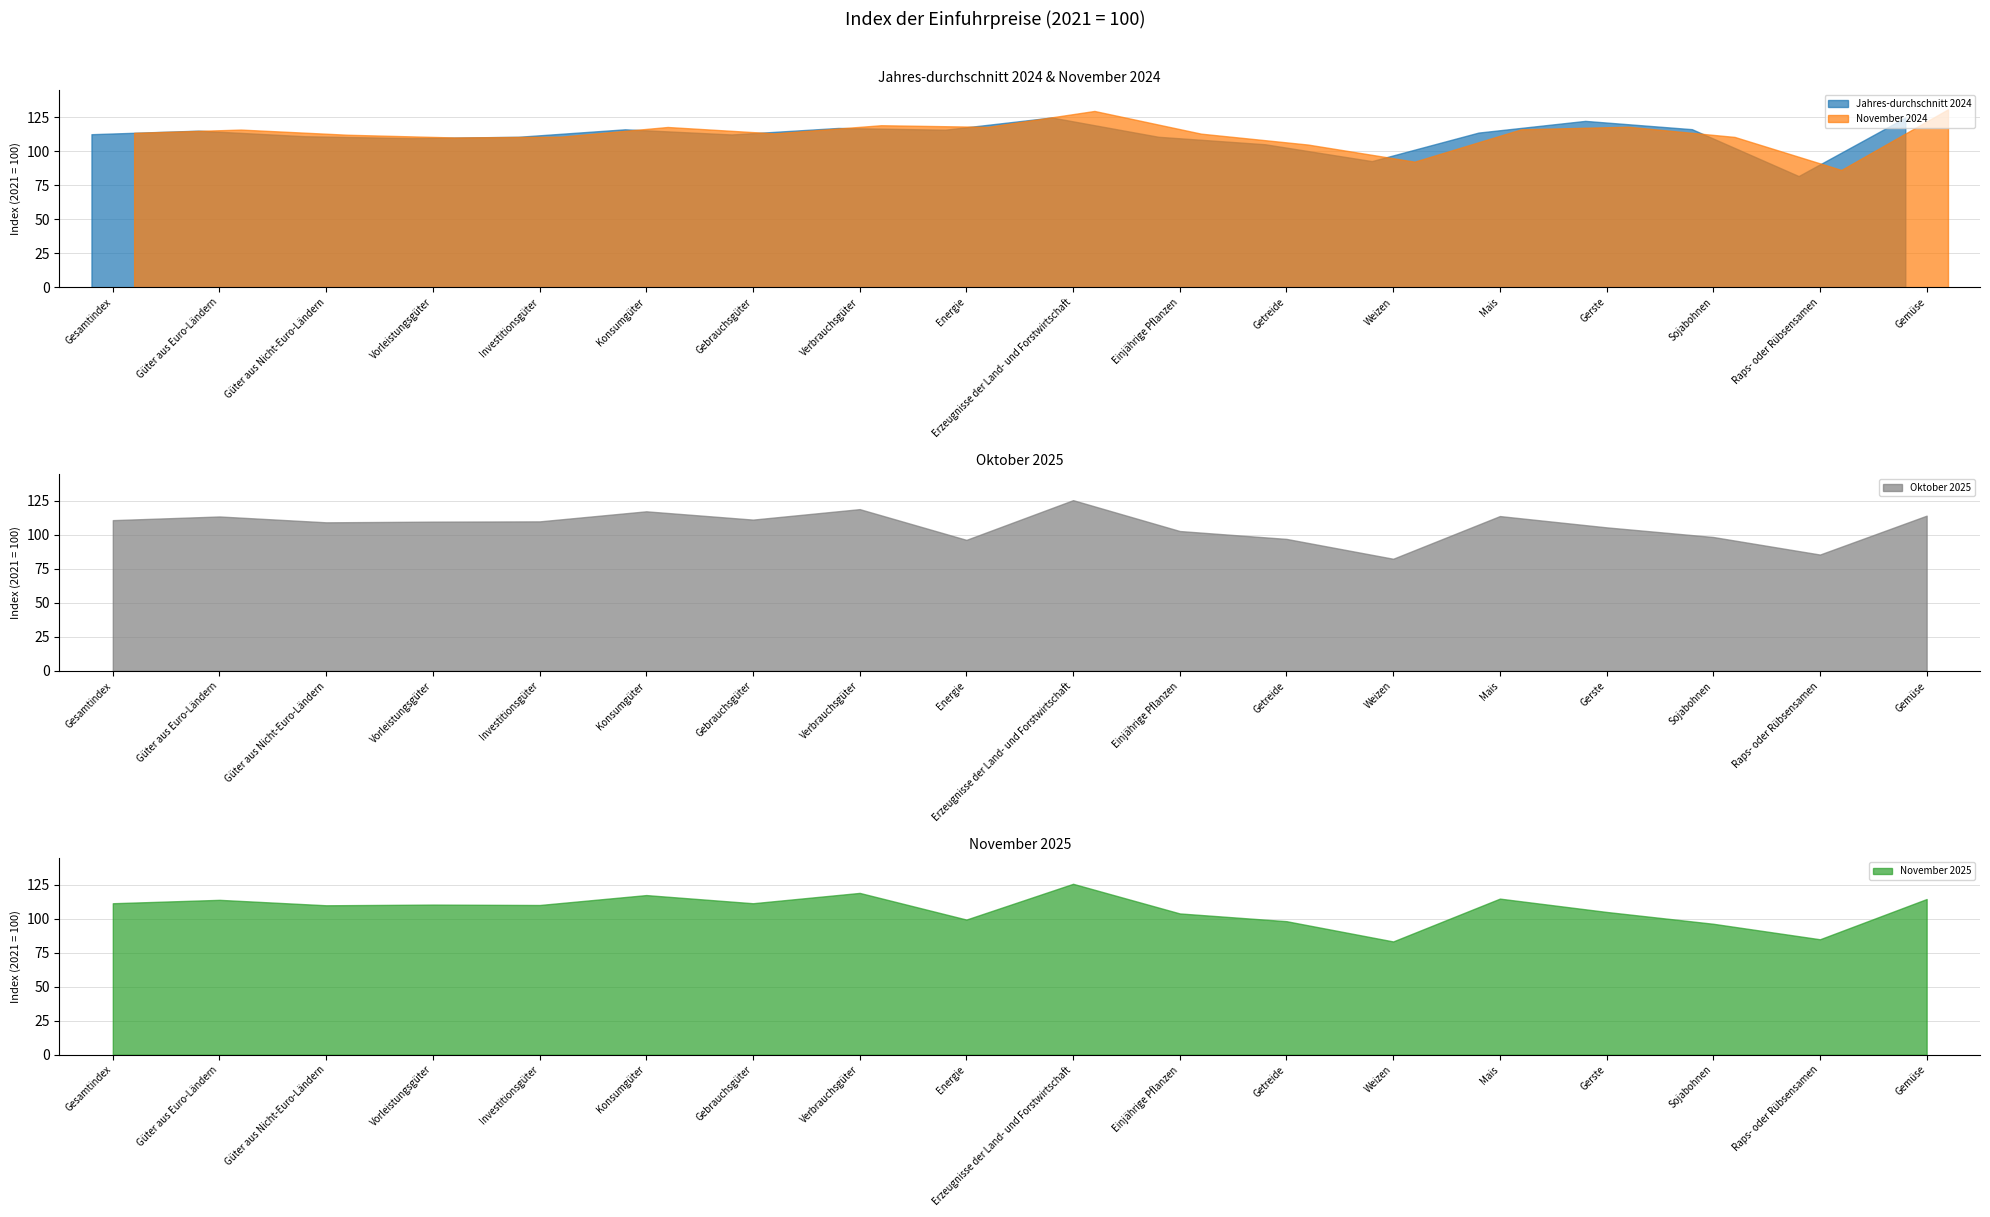

What are all the series names shown in the legend?

Jahres-durchschnitt 2024, November 2024, Oktober 2025, November 2025